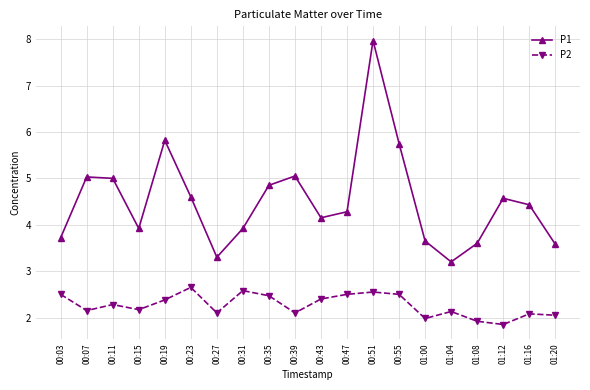

What is the difference between the maximum and second lowest values in the P2 series?

0.7